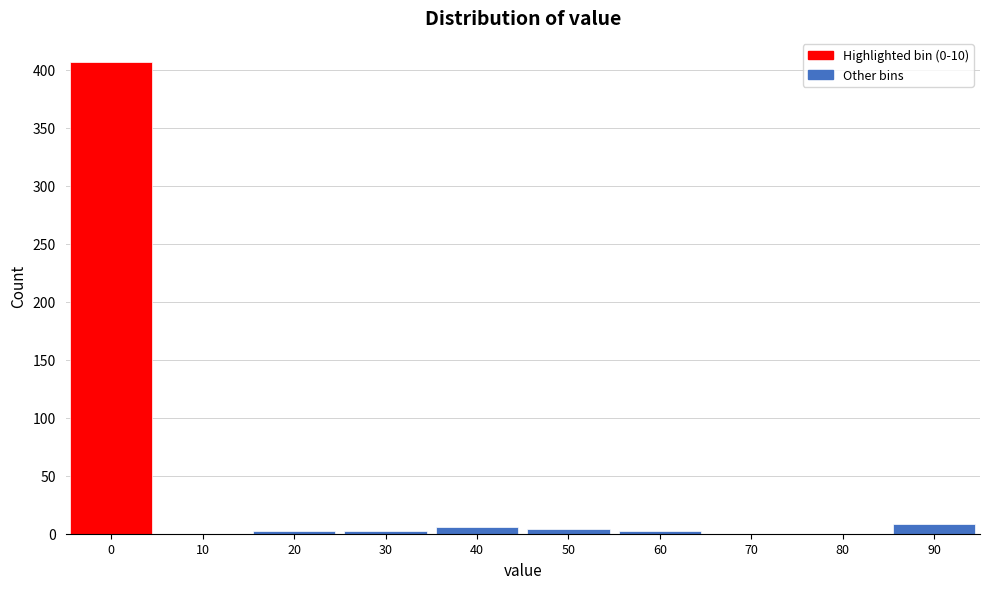

Reading right to left, extract all data points from this chart.

90=8	80=0	70=0	60=2	50=4	40=6	30=2	20=2	10=0	0=407